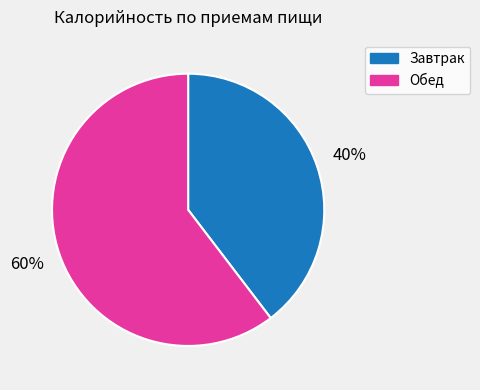

Count the number of slices in the pie.

2